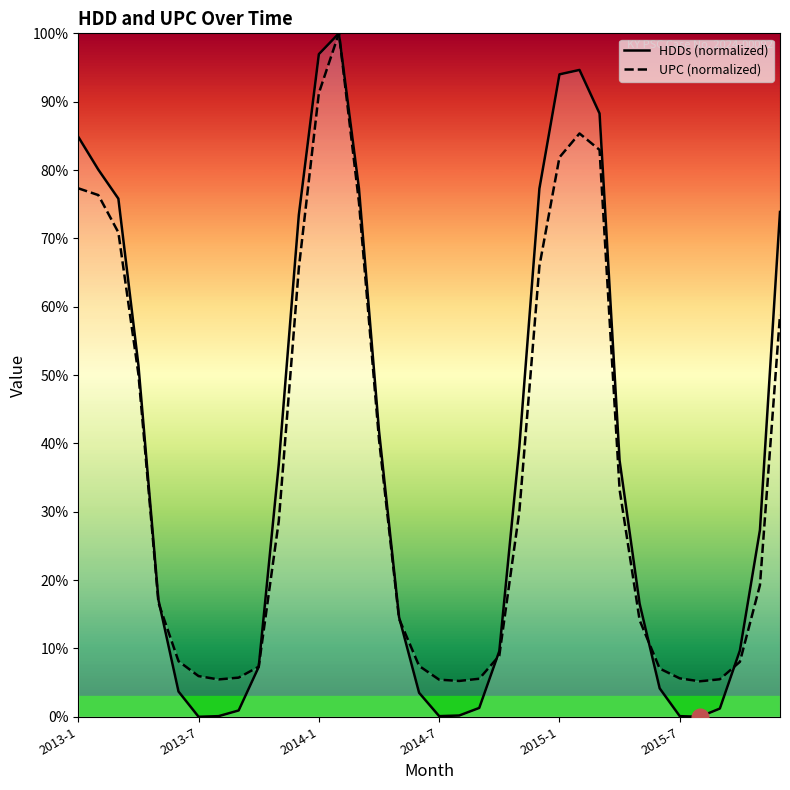

Which series has the widest spread of values?

HDDs (normalized)